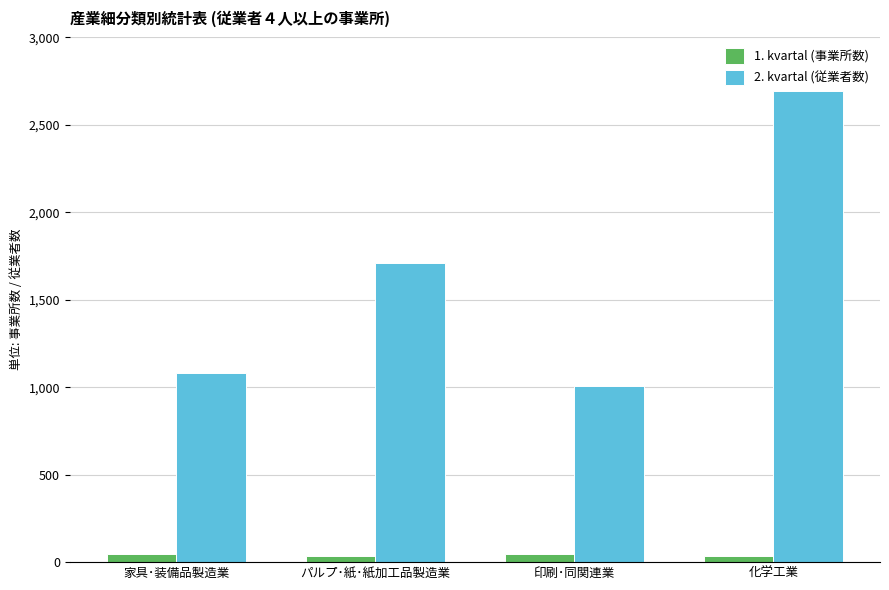

What is the difference between the maximum and minimum values in the 1. kvartal (事業所数) series?

13